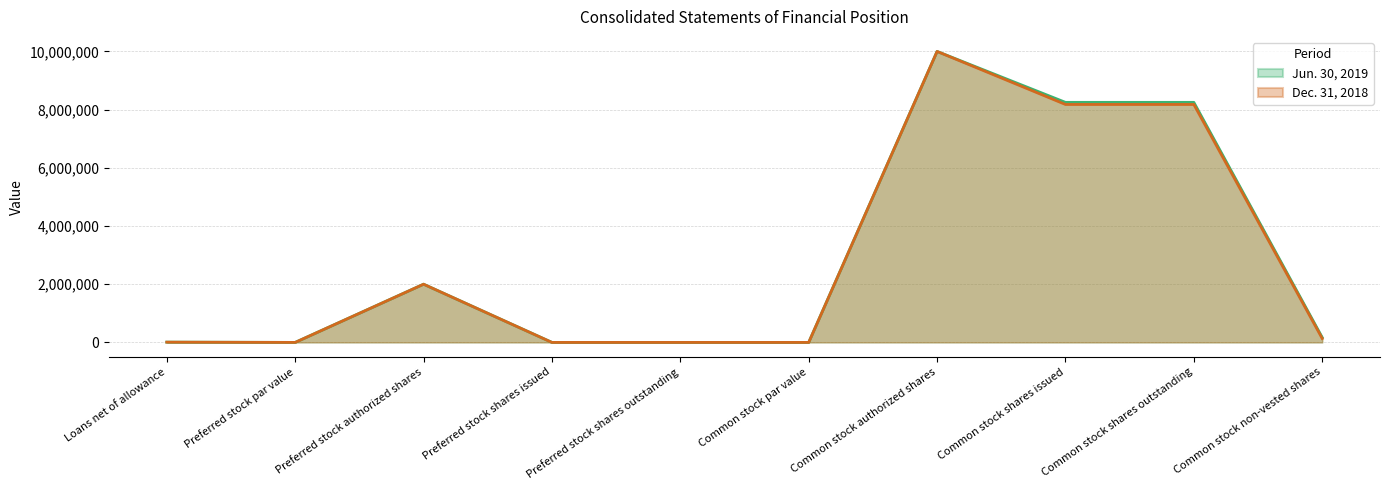

Is the value of Dec. 31, 2018 at Common stock par value greater than the value of Jun. 30, 2019 at Preferred stock par value?

Yes